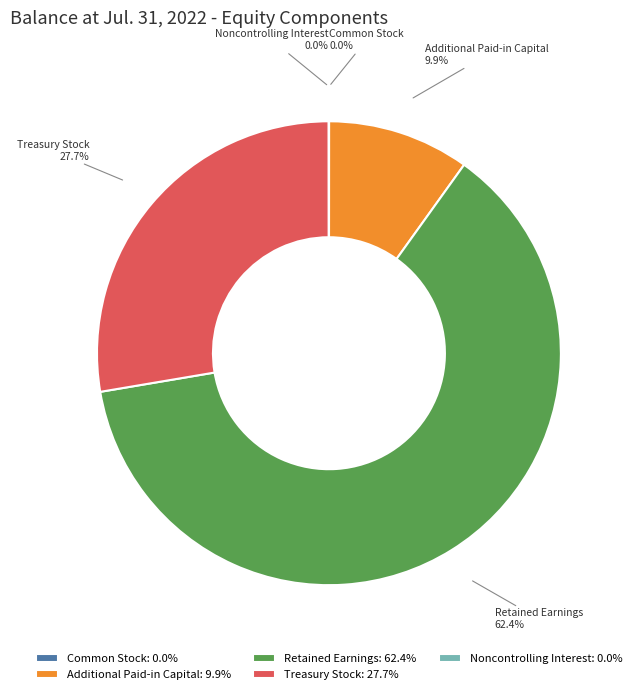

The Additional Paid-in Capital slice represents 10% of the pie. True or false?

True